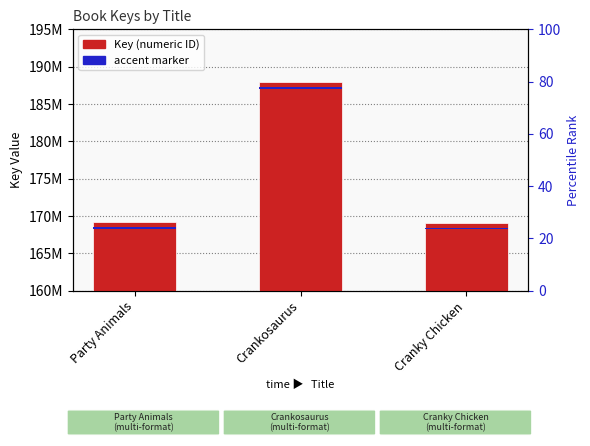

Which has a higher value, Party Animals or Crankosaurus?

Crankosaurus